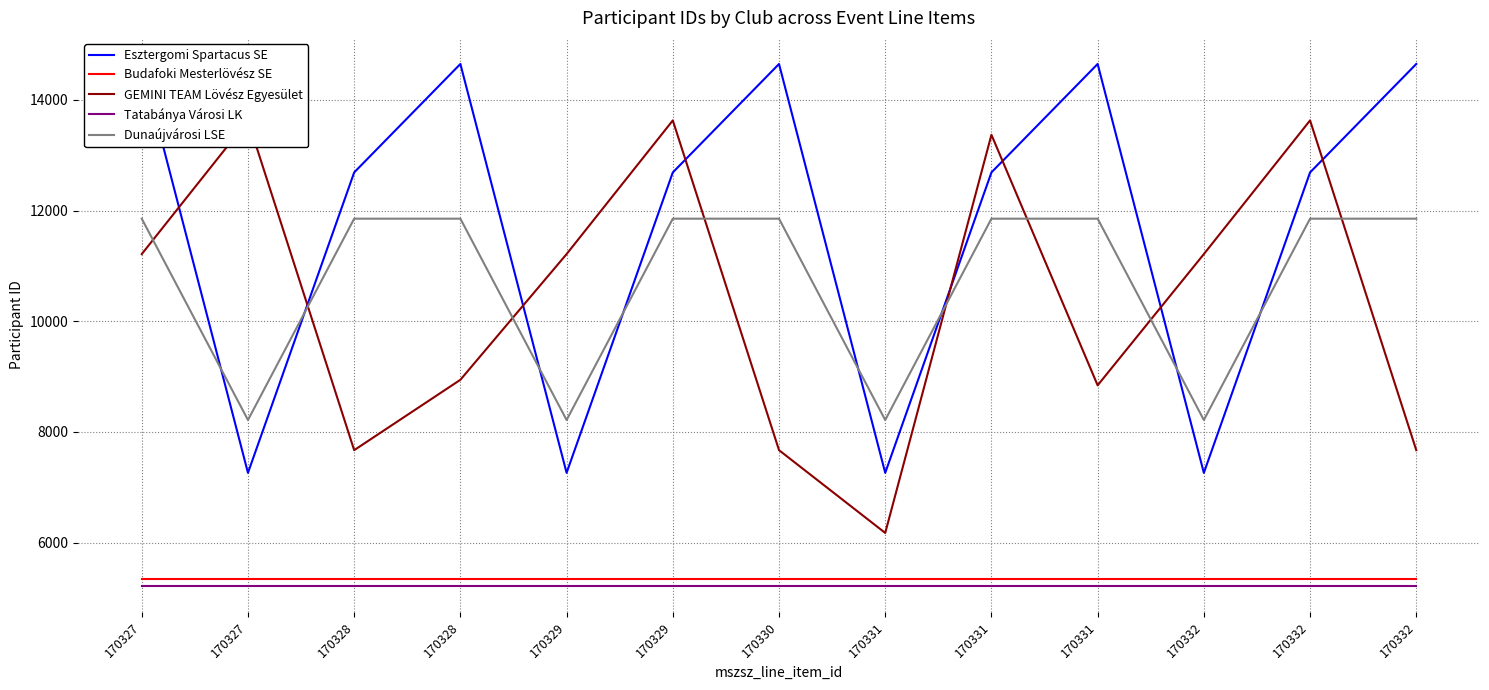

What is the smallest value displayed?

5219